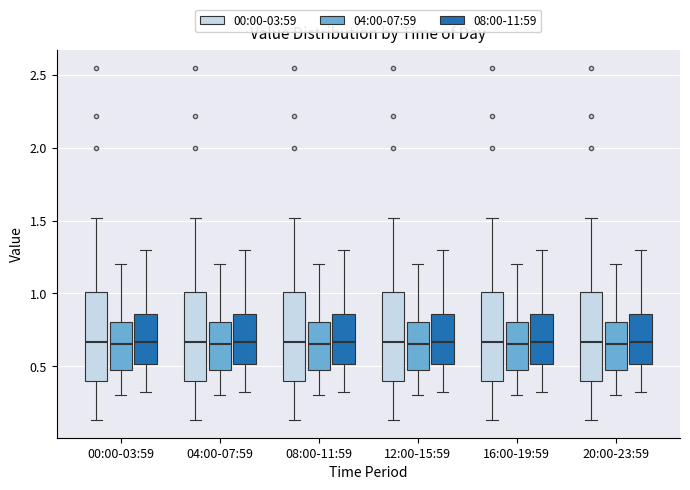

Reading left to right, read every box against the y-axis: the position of its median line, the range the box covers, and the ends of its whiskers. The values are not printed on the chart, so give them approximately, as read against the axis.

00:00-03:59 (00:00-03:59): median 0.65, box 0.40 to 1.00, whiskers 0.15 to 1.50
00:00-03:59 (04:00-07:59): median 0.65, box 0.45 to 0.80, whiskers 0.30 to 1.20
00:00-03:59 (08:00-11:59): median 0.65, box 0.50 to 0.85, whiskers 0.30 to 1.30
04:00-07:59 (00:00-03:59): median 0.65, box 0.40 to 1.00, whiskers 0.15 to 1.50
04:00-07:59 (04:00-07:59): median 0.65, box 0.45 to 0.80, whiskers 0.30 to 1.20
04:00-07:59 (08:00-11:59): median 0.65, box 0.50 to 0.85, whiskers 0.30 to 1.30
08:00-11:59 (00:00-03:59): median 0.65, box 0.40 to 1.00, whiskers 0.15 to 1.50
08:00-11:59 (04:00-07:59): median 0.65, box 0.45 to 0.80, whiskers 0.30 to 1.20
08:00-11:59 (08:00-11:59): median 0.65, box 0.50 to 0.85, whiskers 0.30 to 1.30
12:00-15:59 (00:00-03:59): median 0.65, box 0.40 to 1.00, whiskers 0.15 to 1.50
12:00-15:59 (04:00-07:59): median 0.65, box 0.45 to 0.80, whiskers 0.30 to 1.20
12:00-15:59 (08:00-11:59): median 0.65, box 0.50 to 0.85, whiskers 0.30 to 1.30
16:00-19:59 (00:00-03:59): median 0.65, box 0.40 to 1.00, whiskers 0.15 to 1.50
16:00-19:59 (04:00-07:59): median 0.65, box 0.45 to 0.80, whiskers 0.30 to 1.20
16:00-19:59 (08:00-11:59): median 0.65, box 0.50 to 0.85, whiskers 0.30 to 1.30
20:00-23:59 (00:00-03:59): median 0.65, box 0.40 to 1.00, whiskers 0.15 to 1.50
20:00-23:59 (04:00-07:59): median 0.65, box 0.45 to 0.80, whiskers 0.30 to 1.20
20:00-23:59 (08:00-11:59): median 0.65, box 0.50 to 0.85, whiskers 0.30 to 1.30